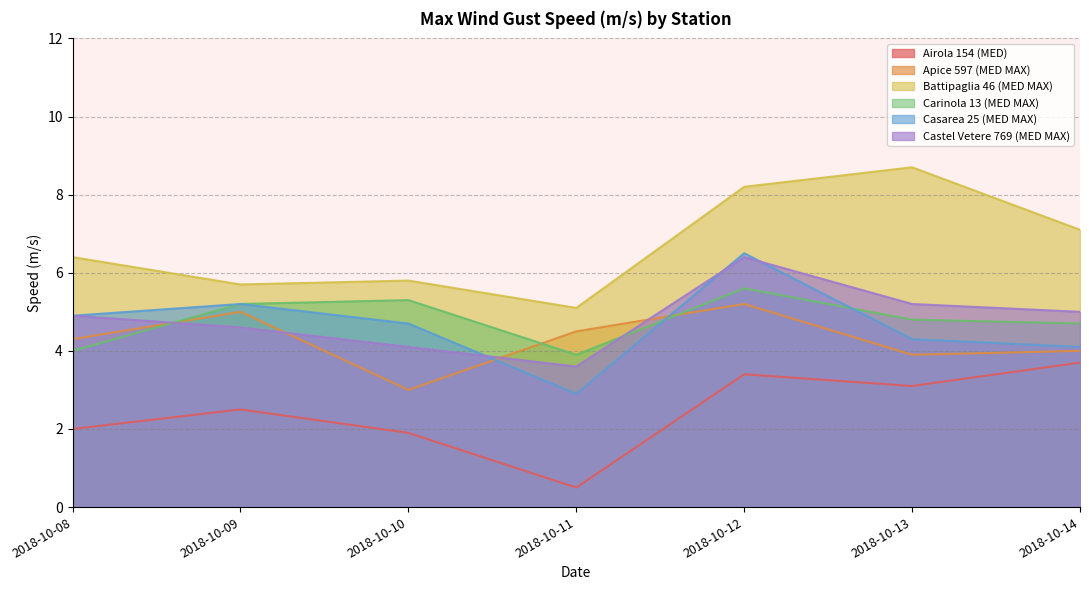

What is the difference between the second highest and minimum values in the Castel Vetere 769 (MED MAX) series?

1.6